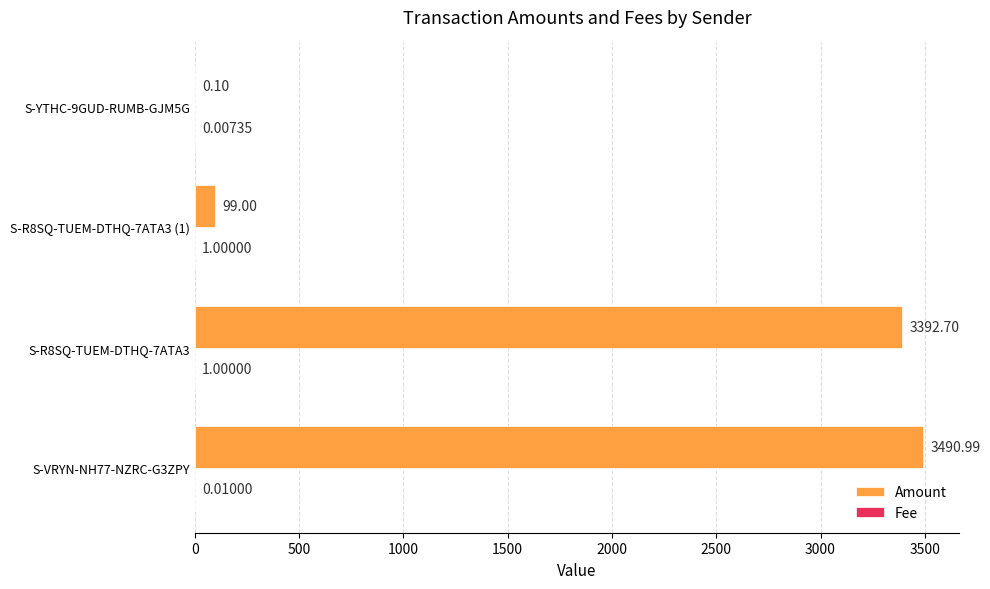

At which category is the sum across all series the highest?

S-VRYN-NH77-NZRC-G3ZPY